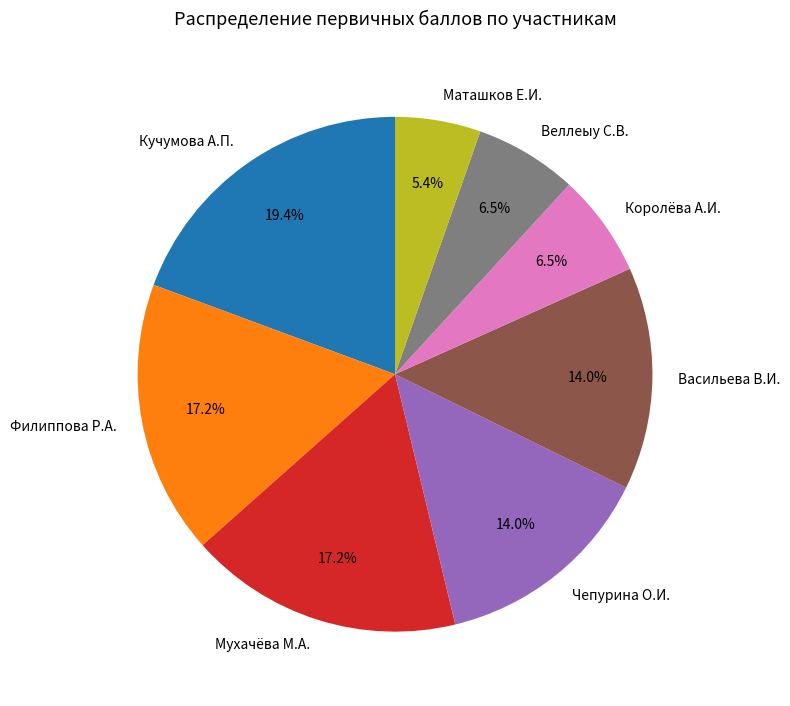

To the nearest percent, what is the combined percentage of Маташков Е.И. and Кучумова А.П.?

25%